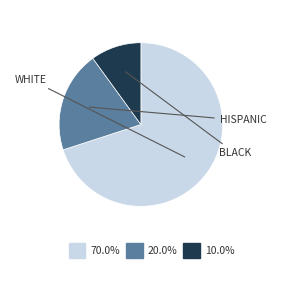

Does any single category account for the majority?

Yes